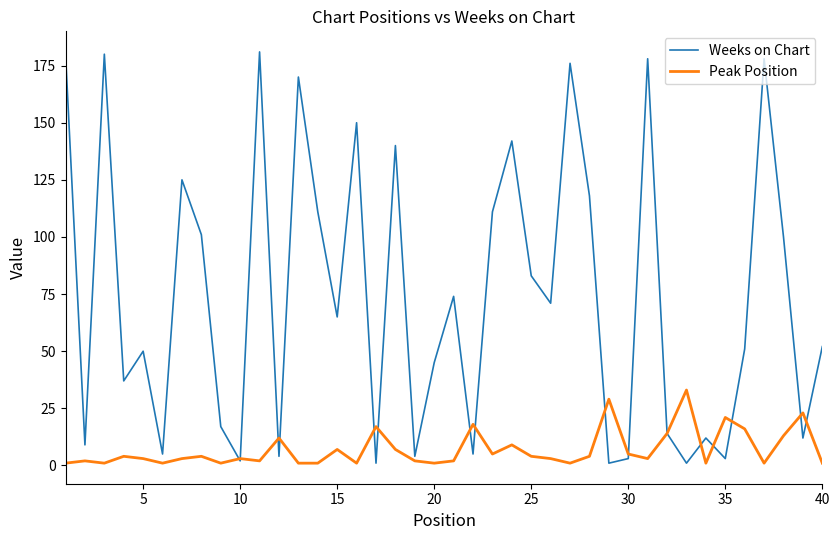

What is the difference between the maximum and minimum values in the Peak Position series?

32